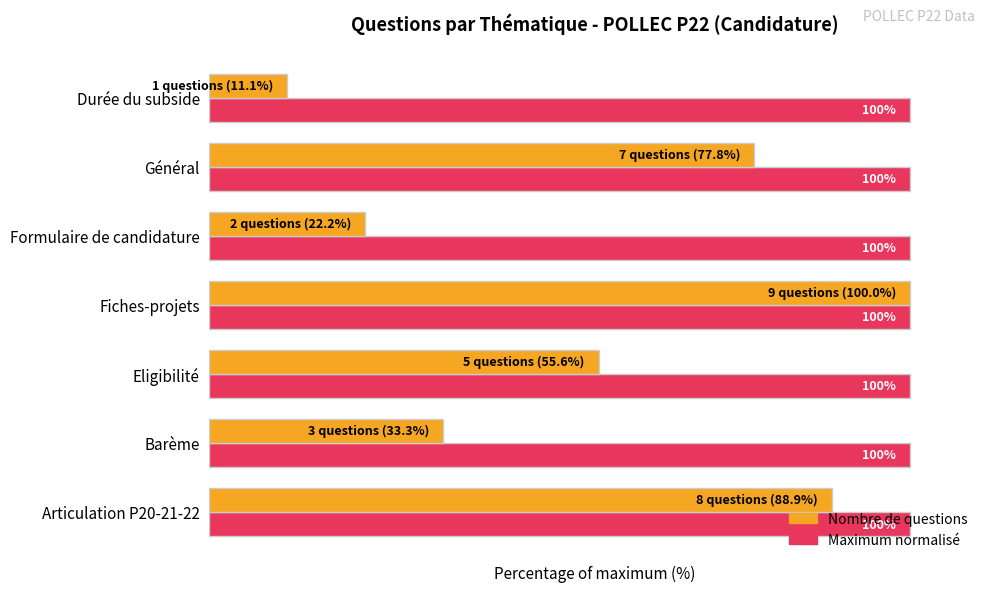

At which category is the sum across all series the highest?

Fiches-projets